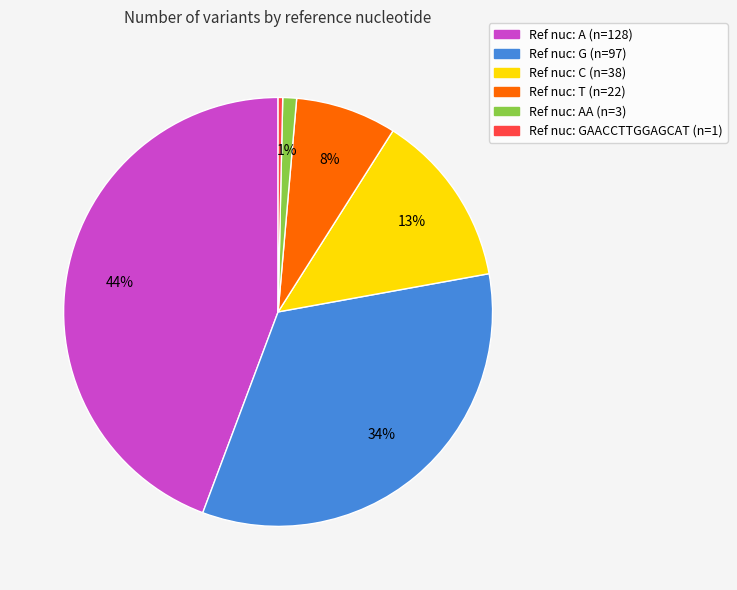

How many slices are in this pie chart?

6